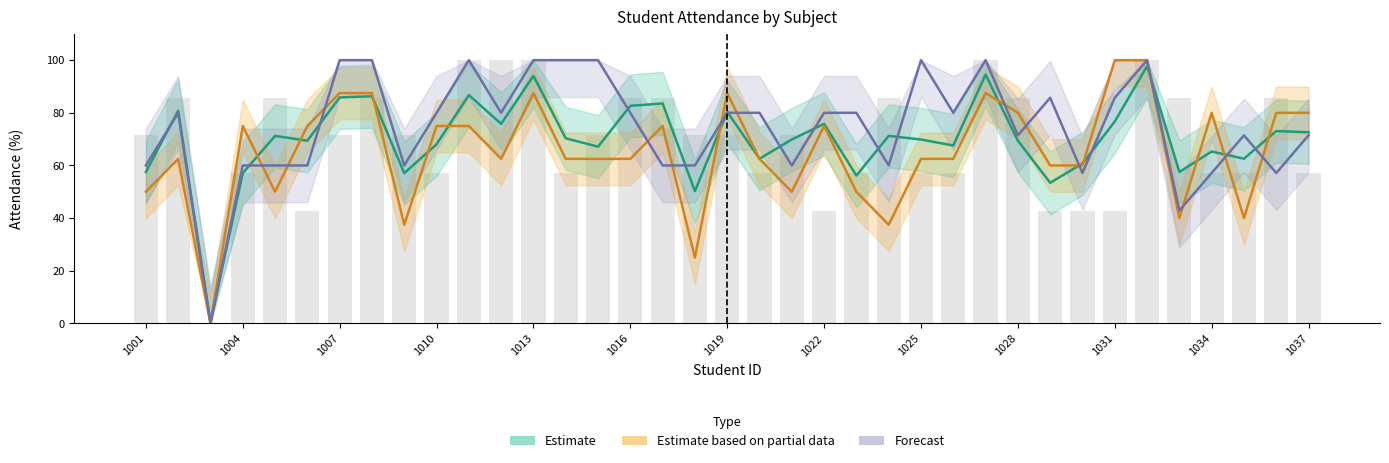

What are all the series names shown in the legend?

Estimate, Estimate based on partial data, Forecast